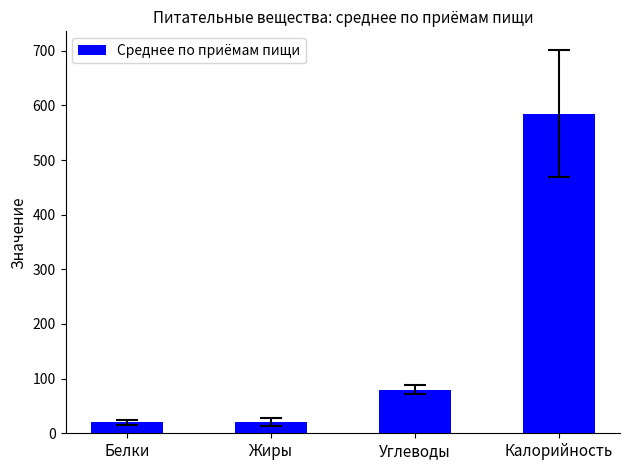

What is the change in value from Белки to Углеводы?

+59.7